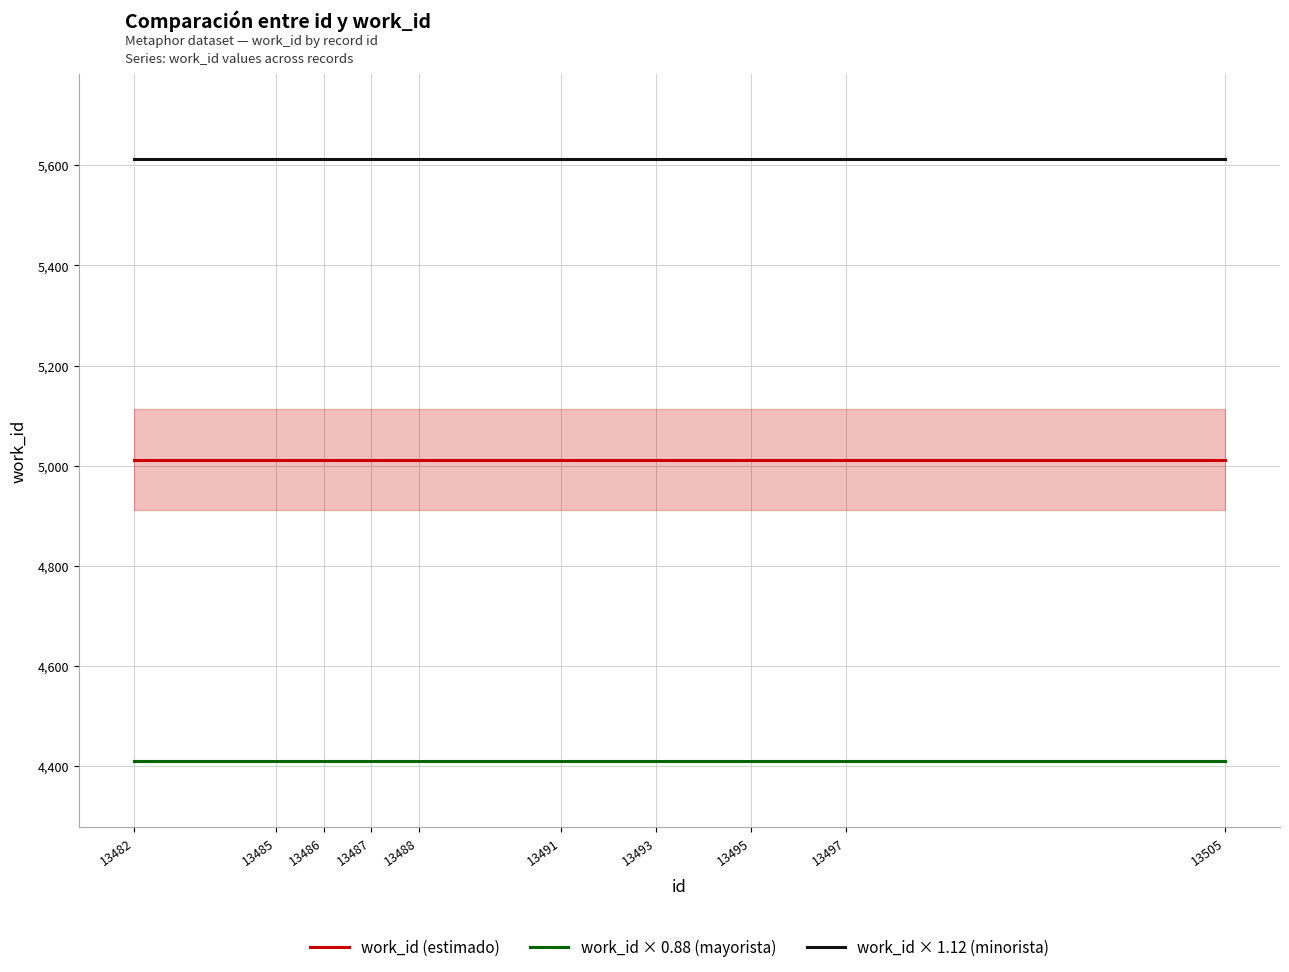

Which series changed the most between 13482 and 13495?

work_id (estimado)